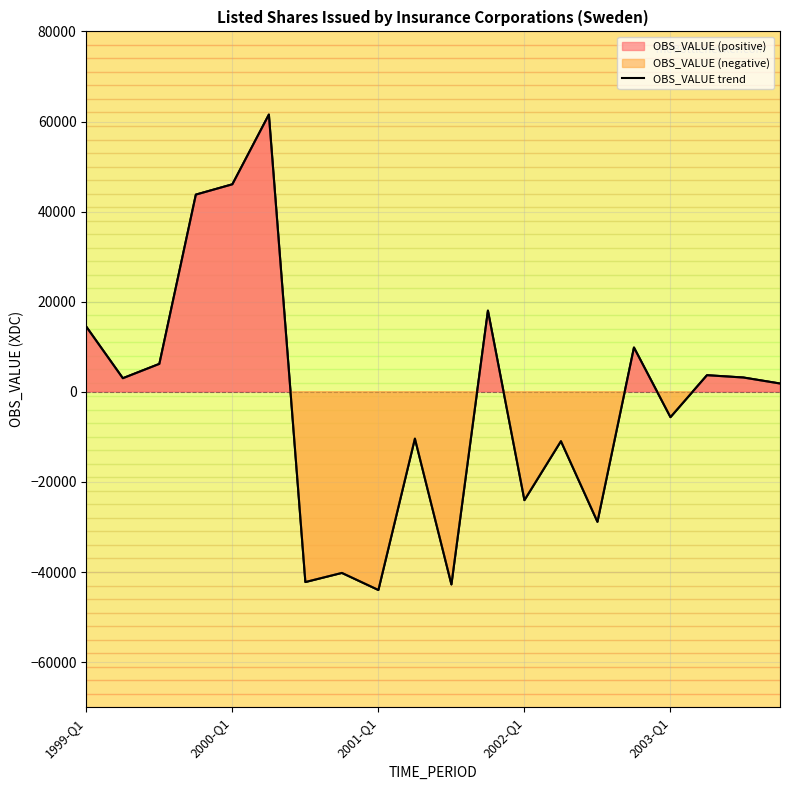

True or false: the data has more than 0 interior local peaks.

True